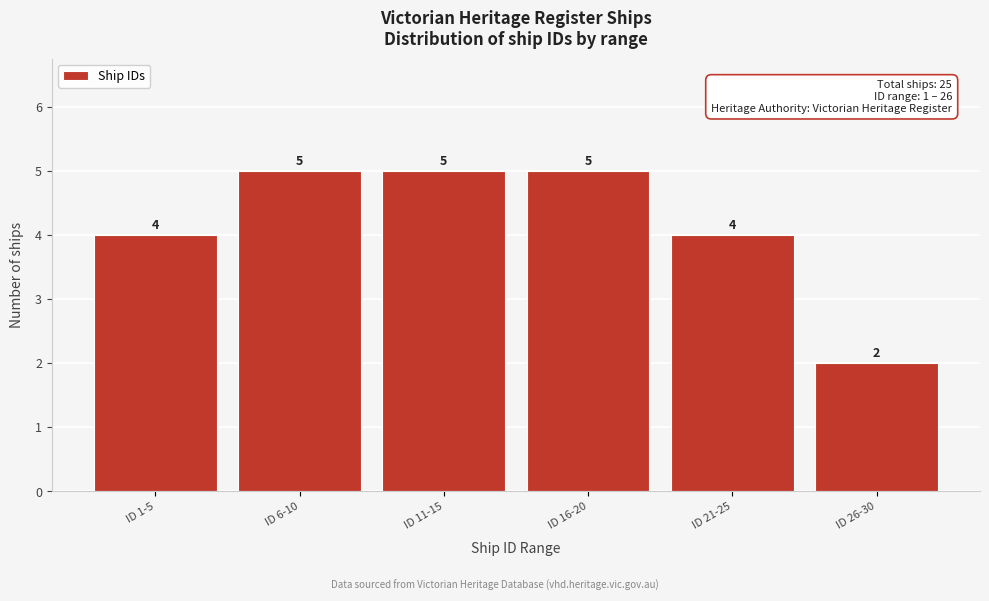

Reading left to right, what are all the values shown in this chart?

4	5	5	5	4	2